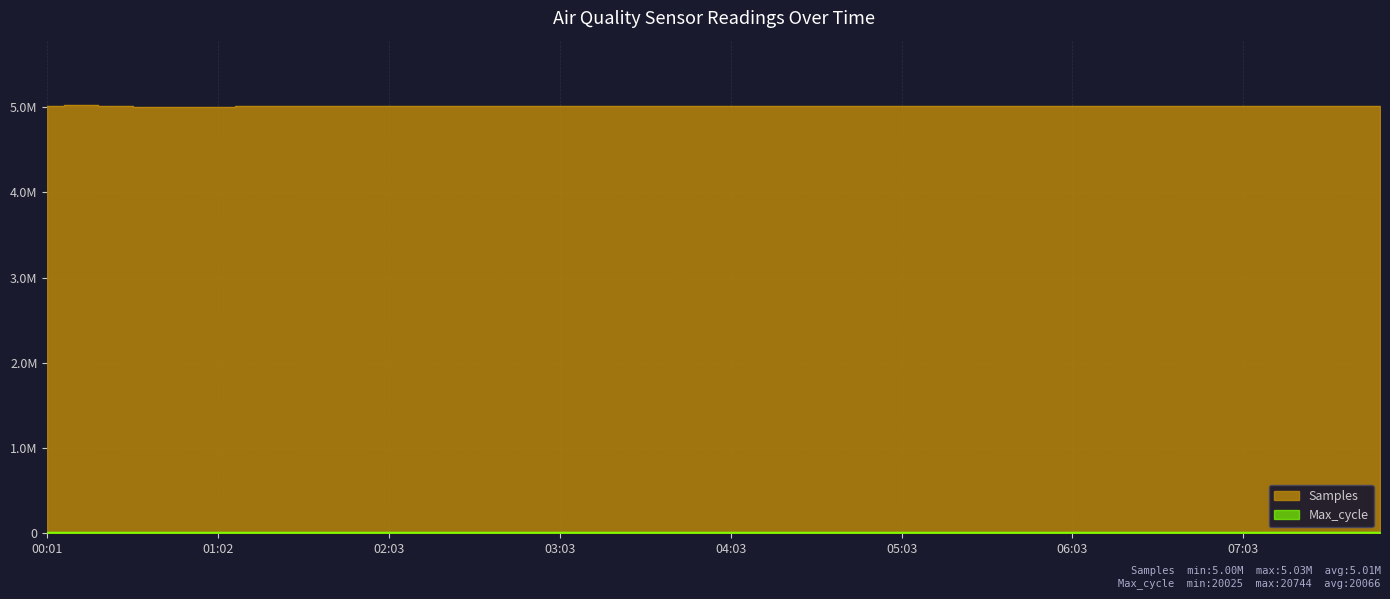

Reading left to right, what are all the values shown in this chart?

Samples: 5016703	5027935	5014078	5008735	4998476	5003577	5012213	5016591	5010458	5010458	5010458	5010458	5010458	5010458	5010458	5010458	5010458	5010458	5010458	5010458	5010458	5010458	5010458	5010458	5010458	5010458	5010458	5010458	5010458	5010458	5010458	5010458	5010458	5010458	5010458	5010458	5010458	5010458	5010458	5010458
Max_cycle: 20084	20079	20112	20030	20116	20025	20744	20480	20030	20030	20030	20030	20030	20030	20030	20030	20030	20030	20030	20030	20030	20030	20030	20030	20030	20030	20030	20030	20030	20030	20030	20030	20030	20030	20030	20030	20030	20030	20030	20030